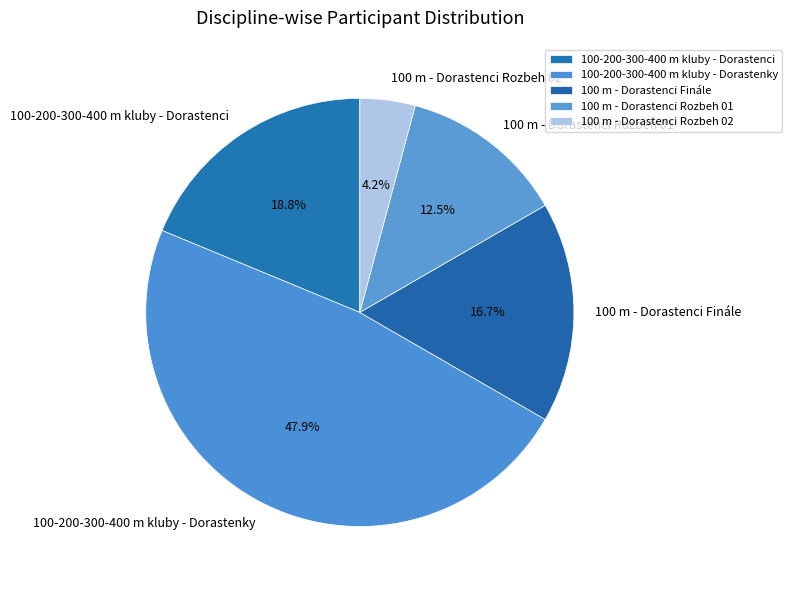

Is the sum of 100 m - Dorastenci Rozbeh 02 and 100 m - Dorastenci Finále greater than half?

No